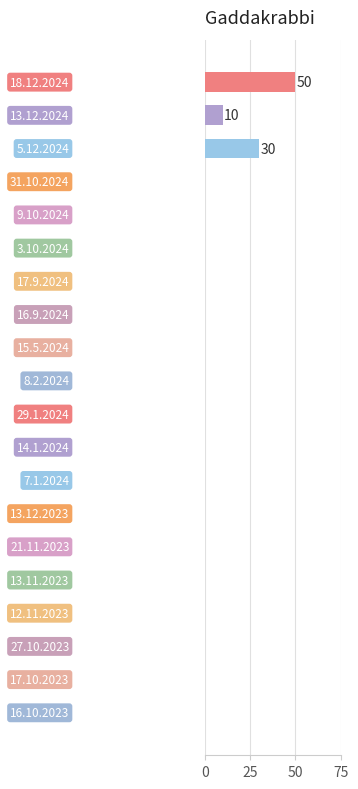

What is the maximum value shown in the chart?

50